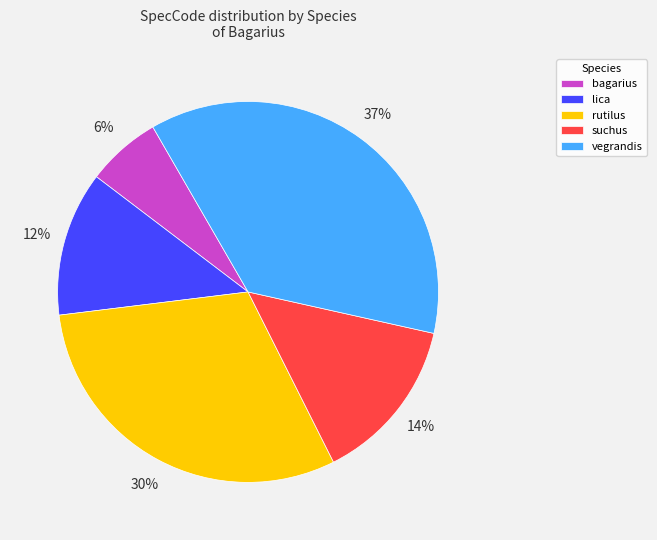

Is there any slice that represents more than half of the pie?

No